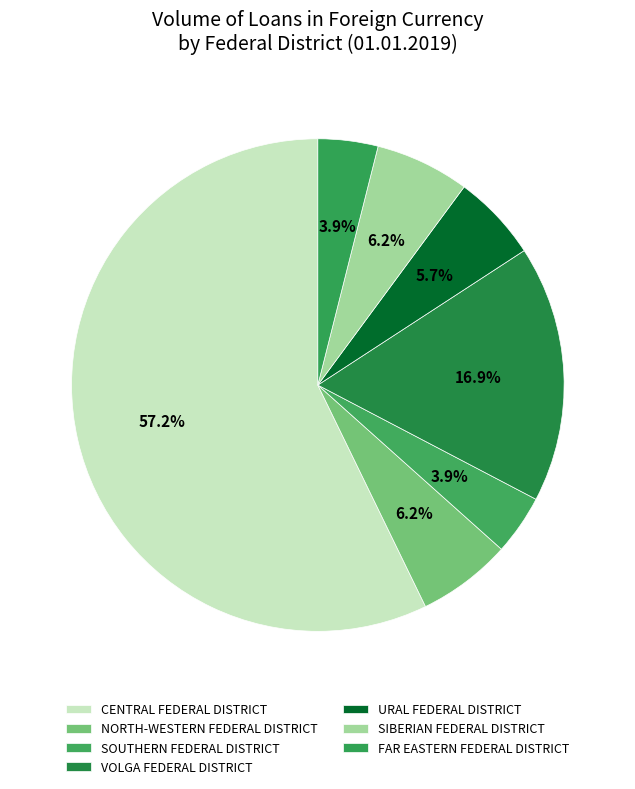

Which slice is the largest?

CENTRAL FEDERAL DISTRICT